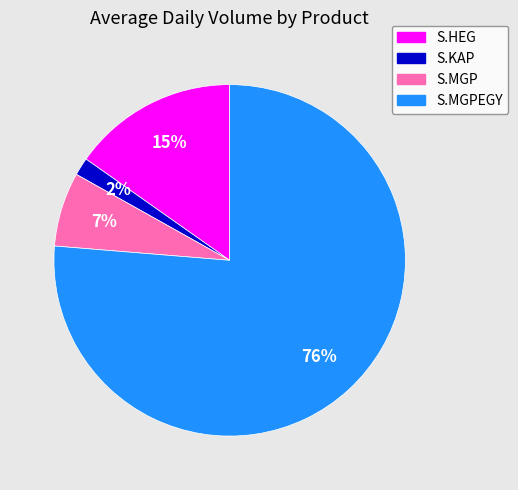

Which has a higher value, S.MGPEGY or S.HEG?

S.MGPEGY